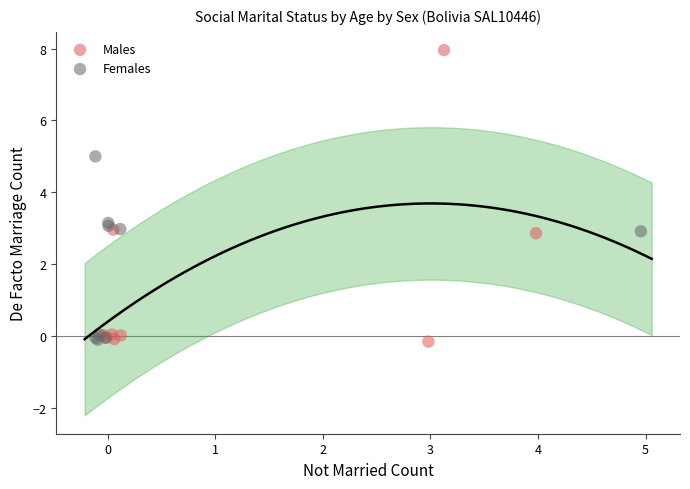

Which series contains the highest Y value?

Males